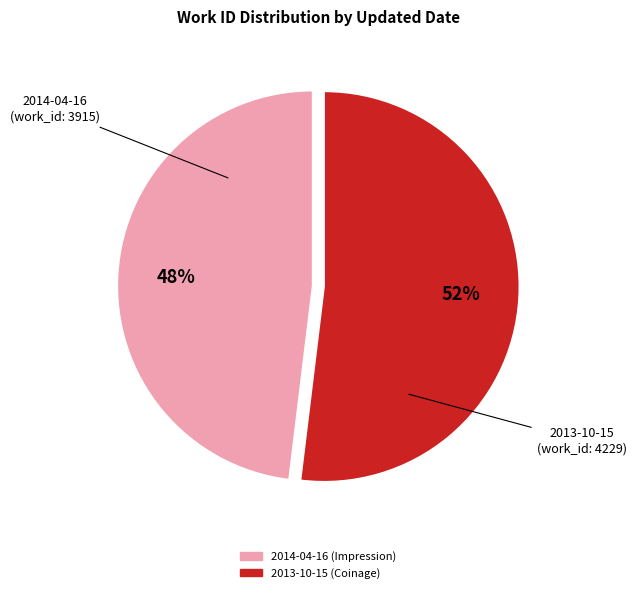

How many slices are in this pie chart?

2